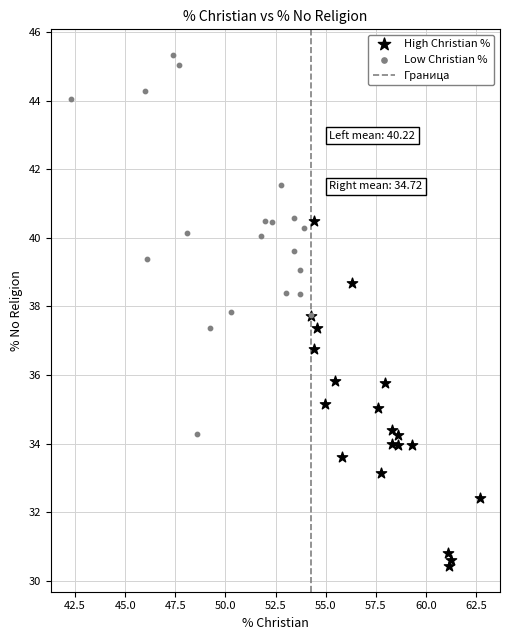

Which series has the widest spread of Y values?

Low Christian %